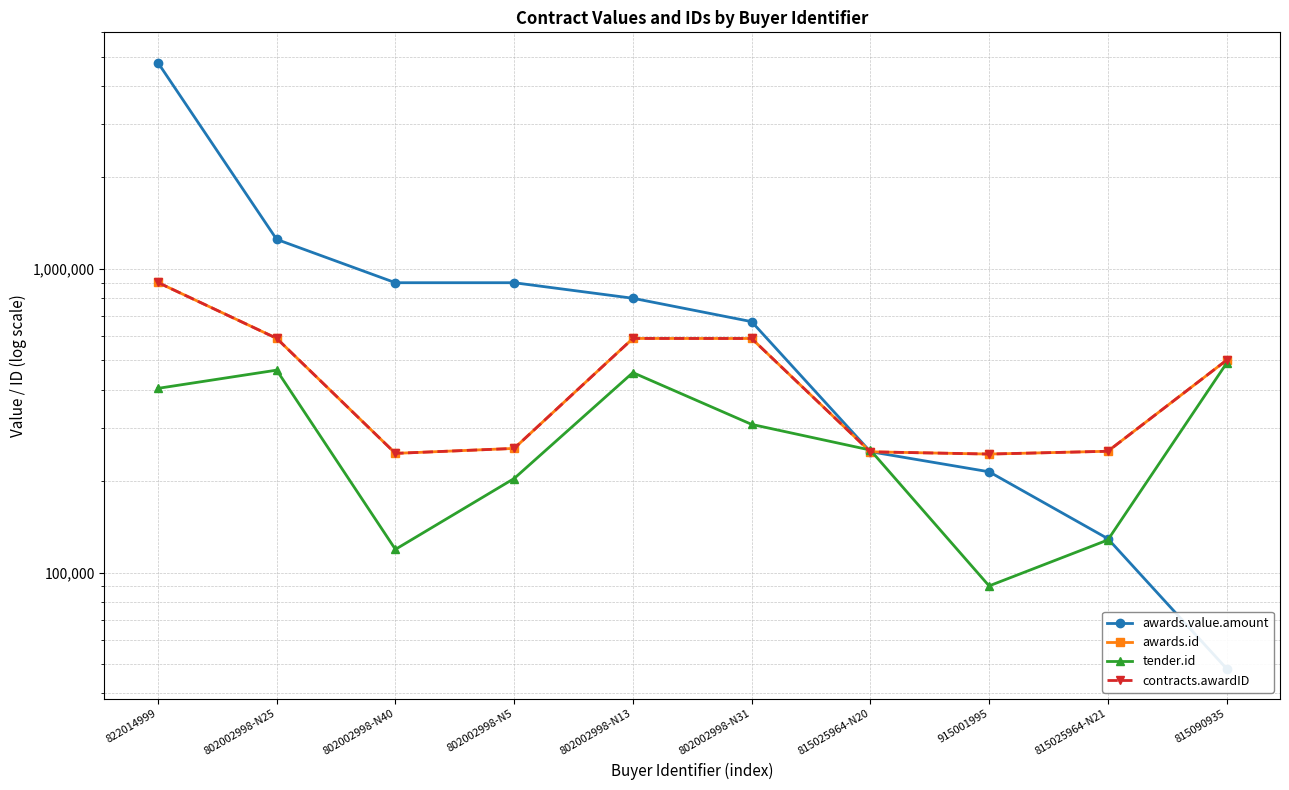

List the labels in order of awards.value.amount value, smallest first.

815090935, 815025964-N21, 915001995, 815025964-N20, 802002998-N31, 802002998-N13, 802002998-N40, 802002998-N5, 802002998-N25, 822014999